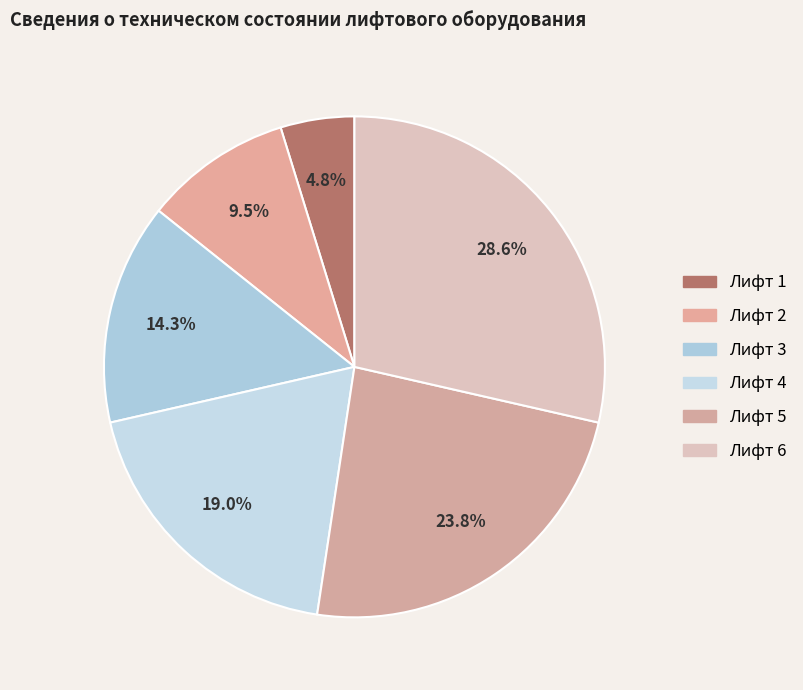

Between Лифт 6 and Лифт 5, which is larger?

Лифт 6